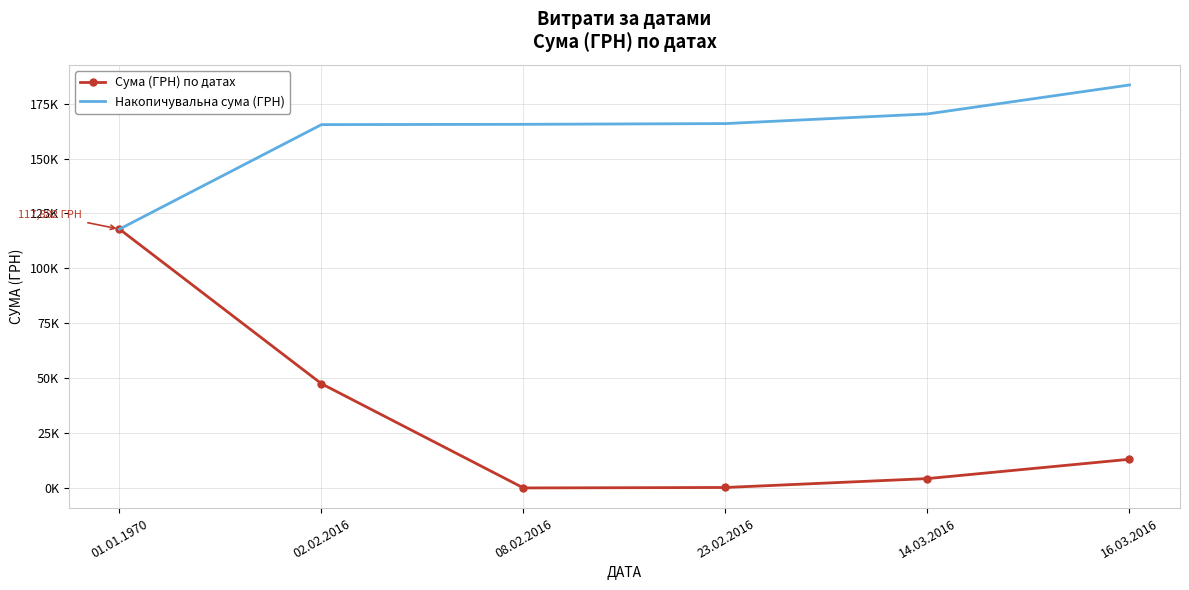

At which label does Накопичувальна сума (ГРН) reach its minimum?

01.01.1970